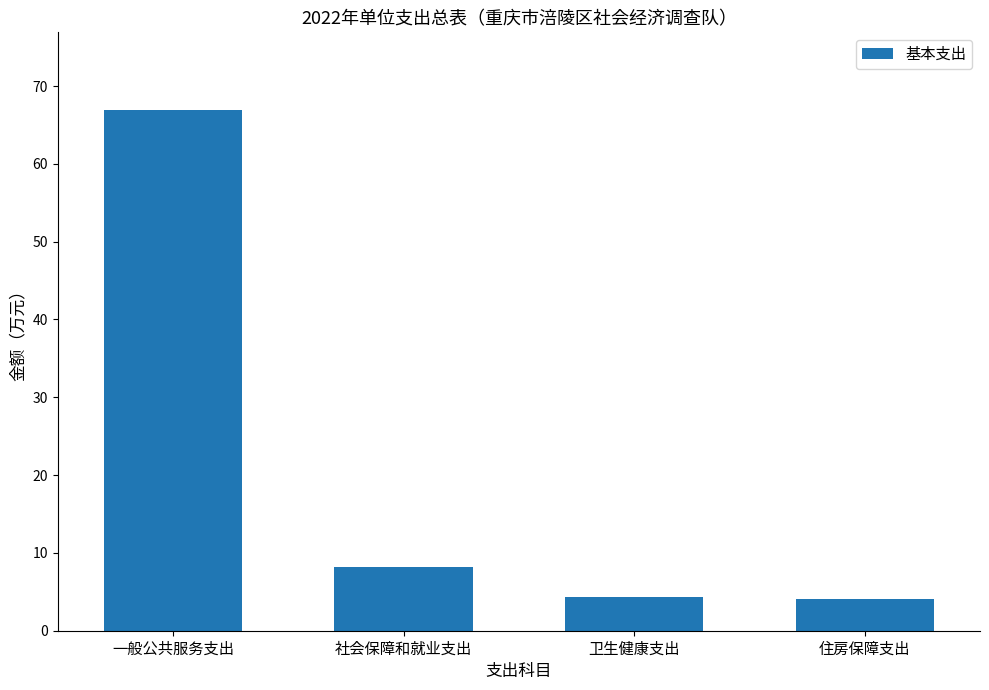

At which label is the value closest to 35?

社会保障和就业支出